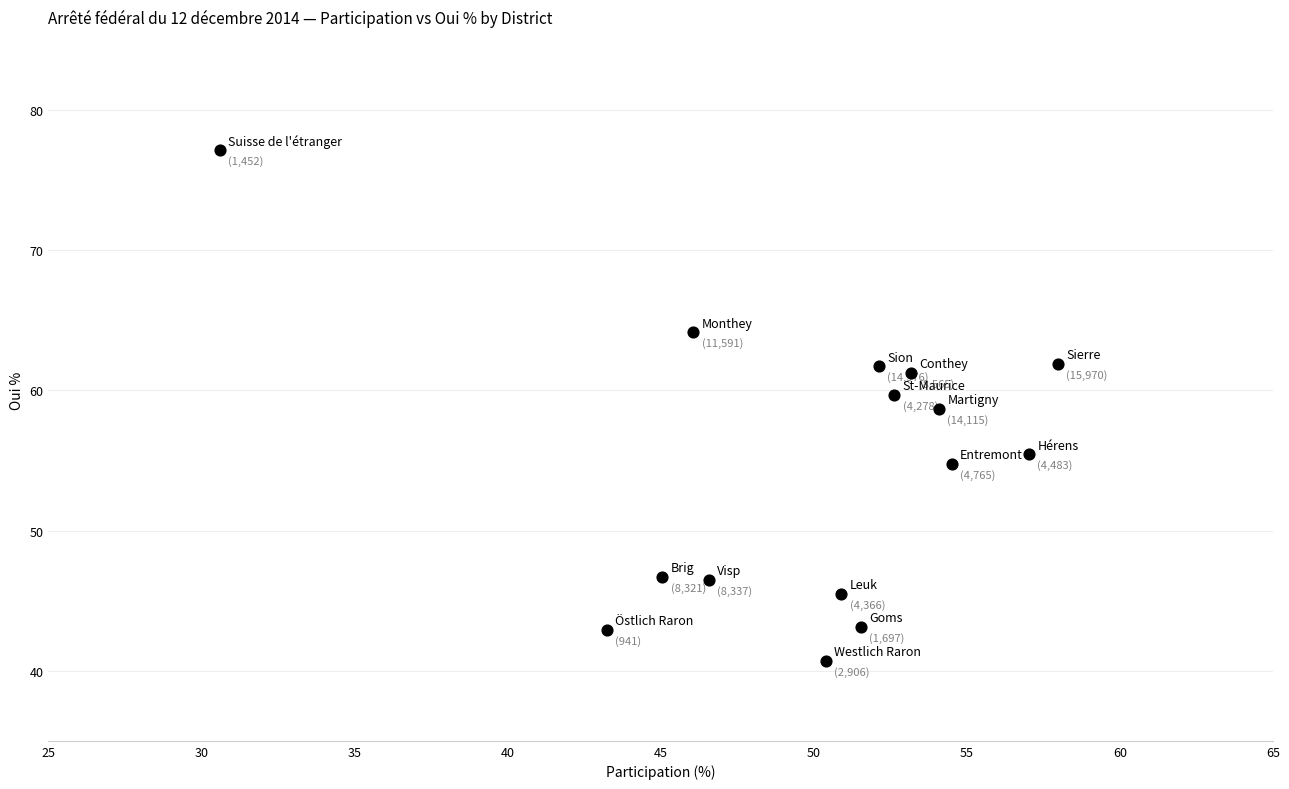

What Y value in the scatter plot is closest to 58?

58.7